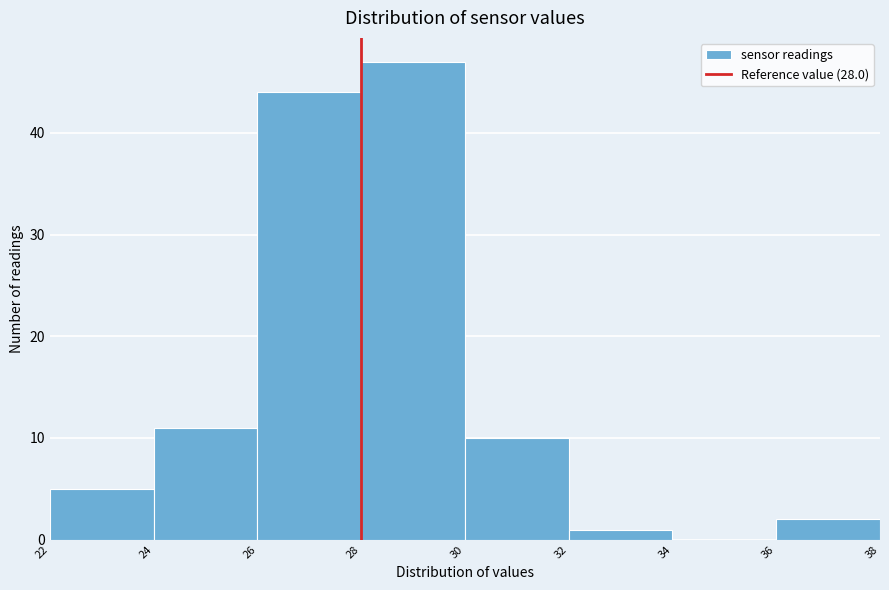

What is the height of the bar covering 26 to 28 on the x-axis? The values are not printed on the chart, so give them approximately, as read against the axis.

44